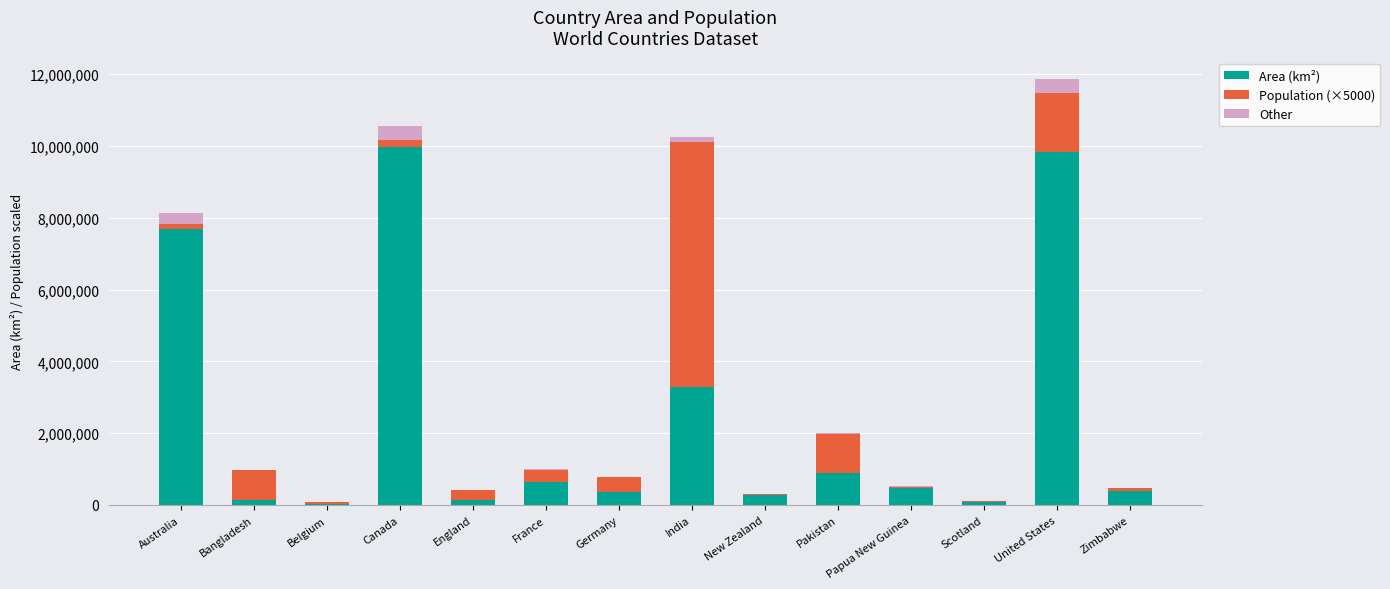

At which category is the sum across all series the highest?

United States